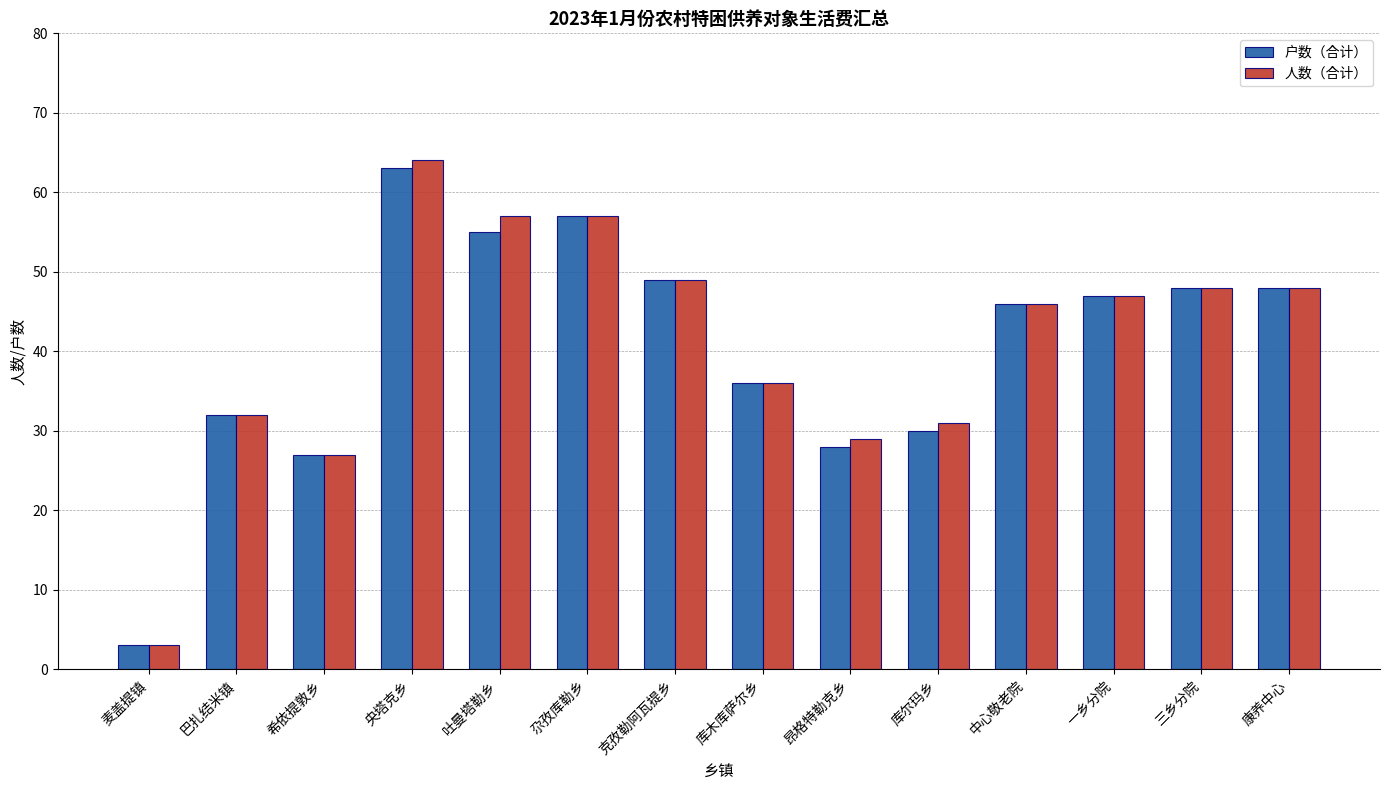

What is the total value across all series at 克孜勒阿瓦提乡?

98